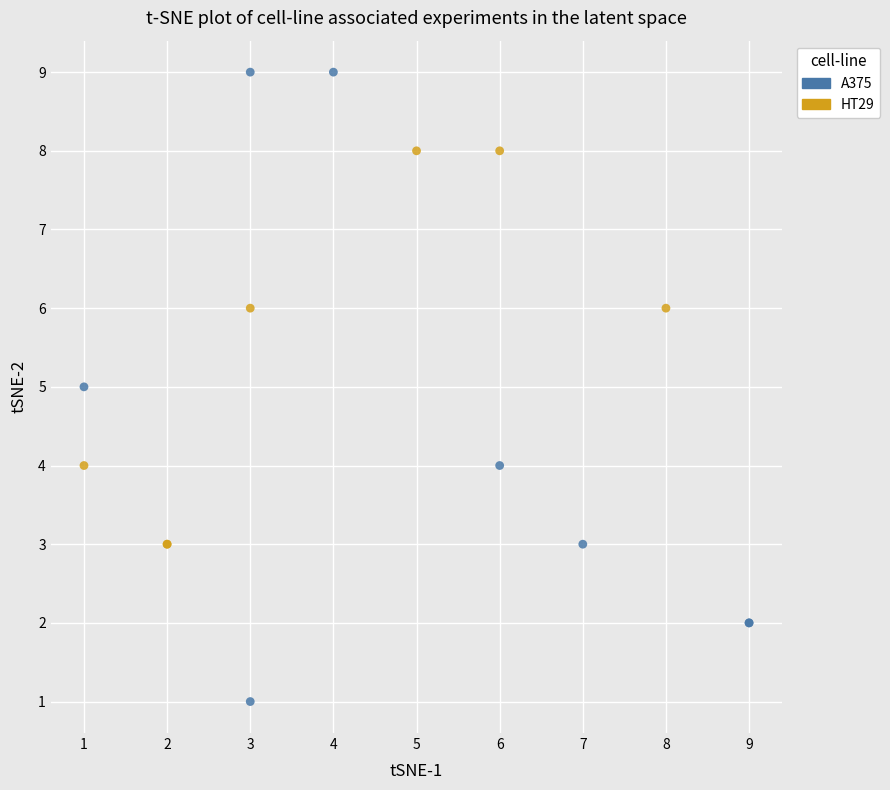

Which series contains the highest Y value?

A375